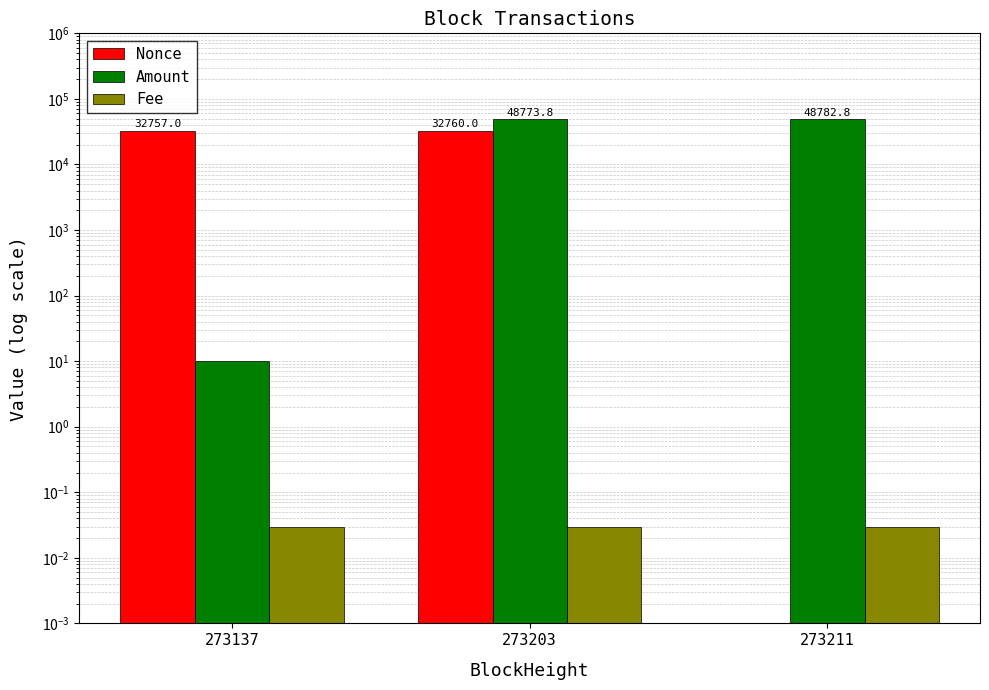

Reading left to right, transcribe all the data shown in this chart.

Nonce: 273137=32757.0	273203=32760.0	273211=0.0
Amount: 273137=10.0	273203=48773.8	273211=48782.8
Fee: 273137=0.0	273203=0.0	273211=0.0